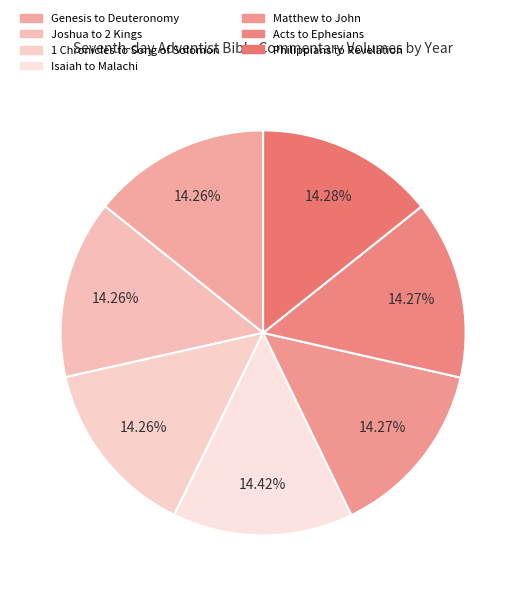

Do Matthew to John and 1 Chronicles to Song of Solomon together represent more than half of the pie?

No